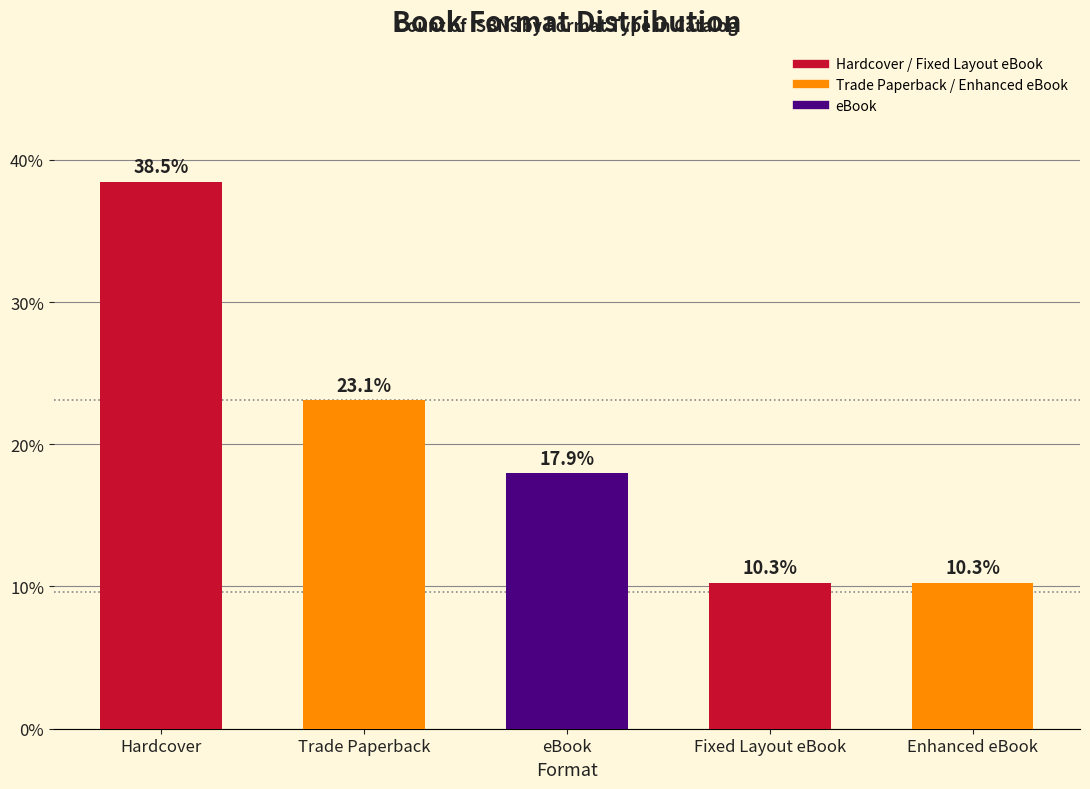

Read the value at Hardcover.

38.5